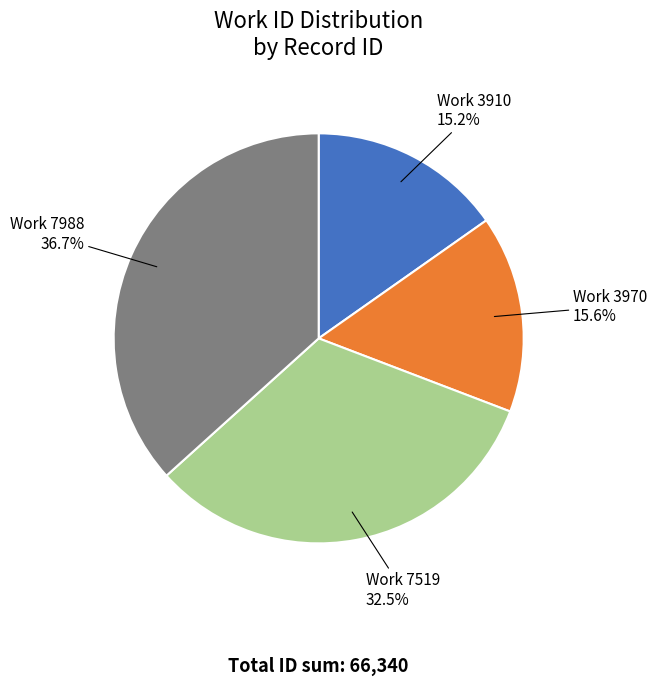

Count the number of slices in the pie.

4